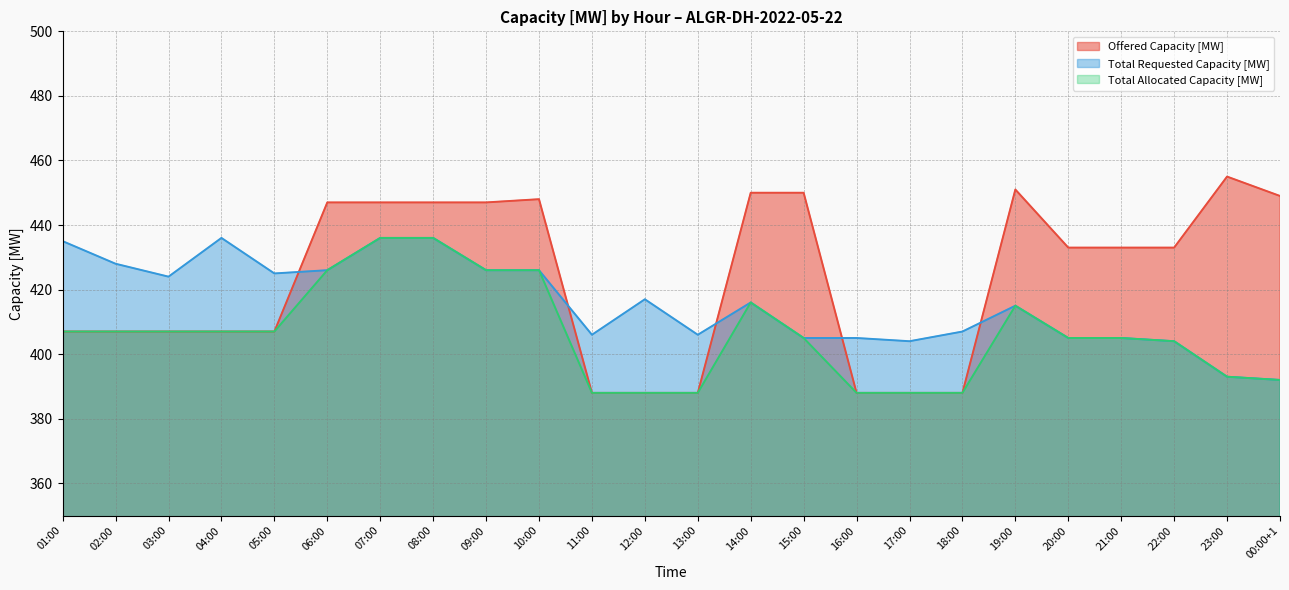

What is the spread (max minus min) of values at 15:00?

45